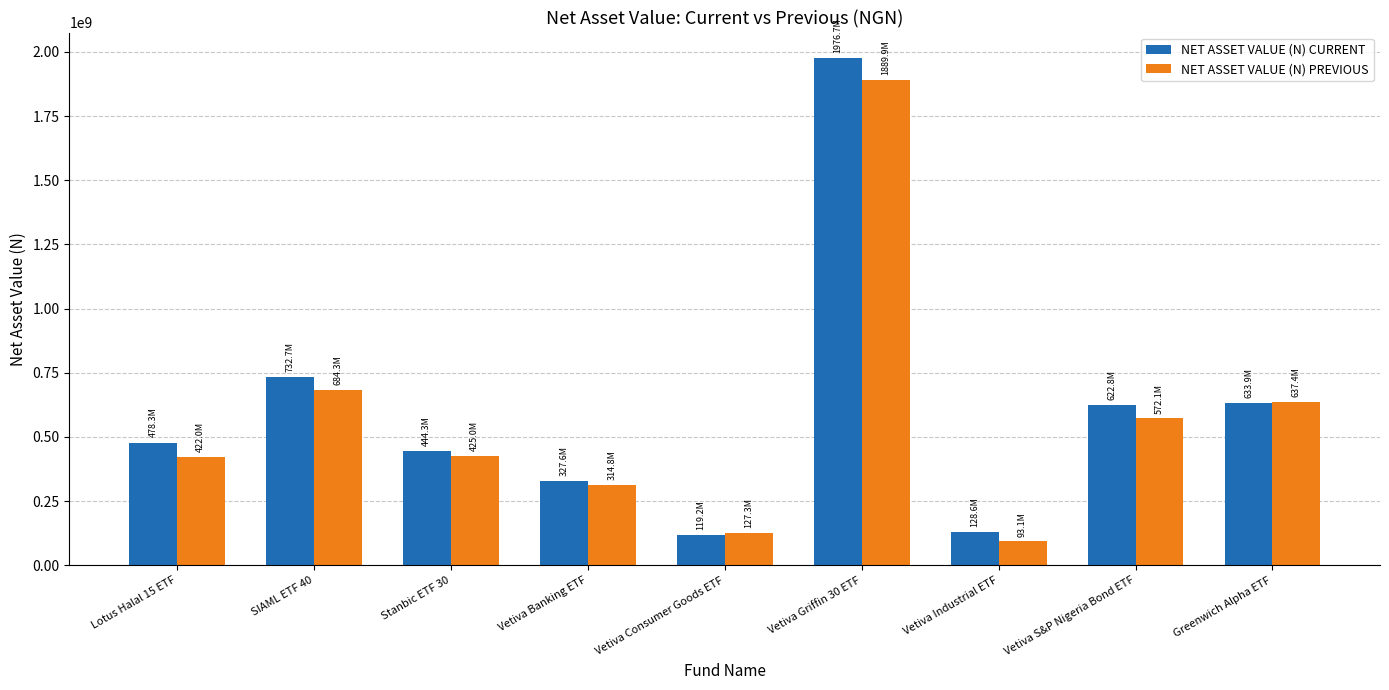

Which series has the largest range (max minus min)?

NET ASSET VALUE (N) CURRENT